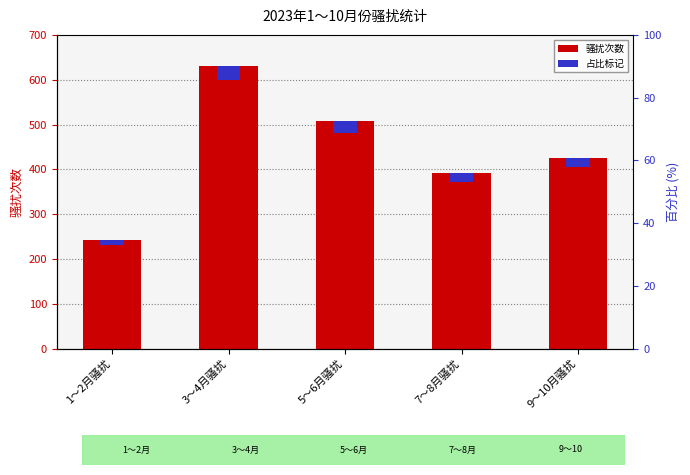

The value of 占比标记 at 5～6月骚扰 is 14.4. True or false?

False